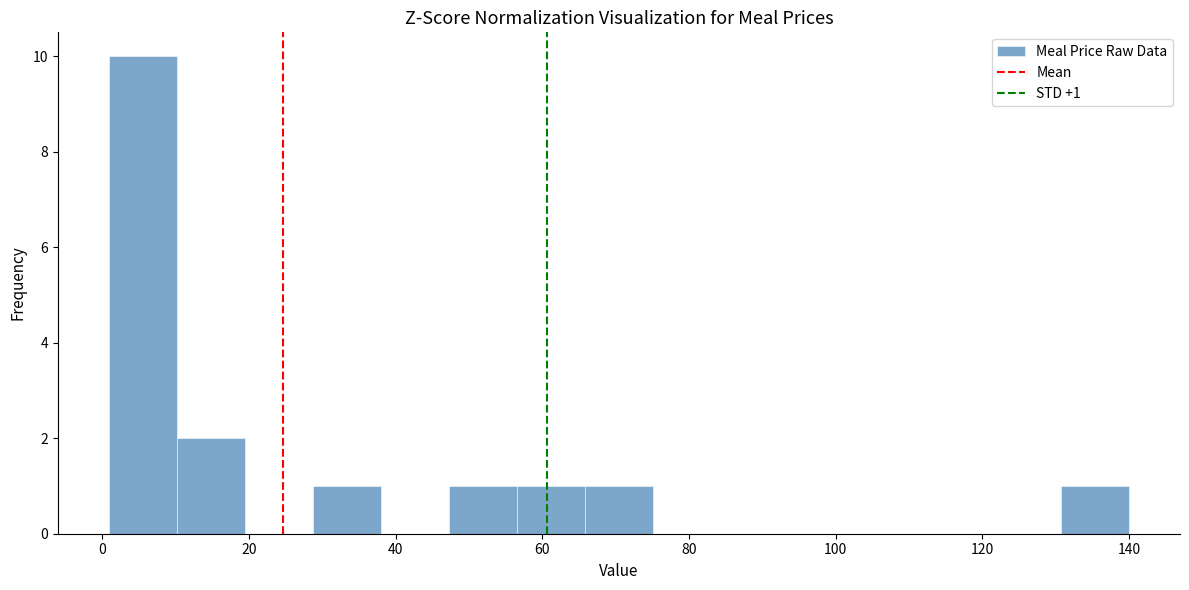

Which range on the x-axis has the tallest bar?

0 to 10